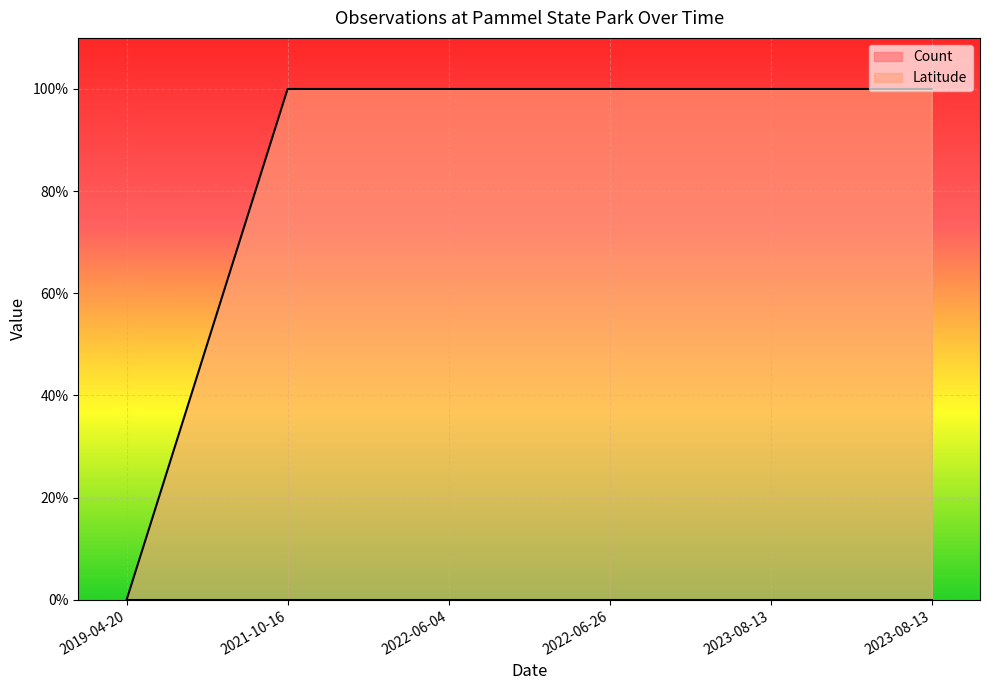

Rank the categories by value from highest to lowest.

2021-10-16, 2022-06-04, 2022-06-26, 2023-08-13, 2023-08-13, 2019-04-20